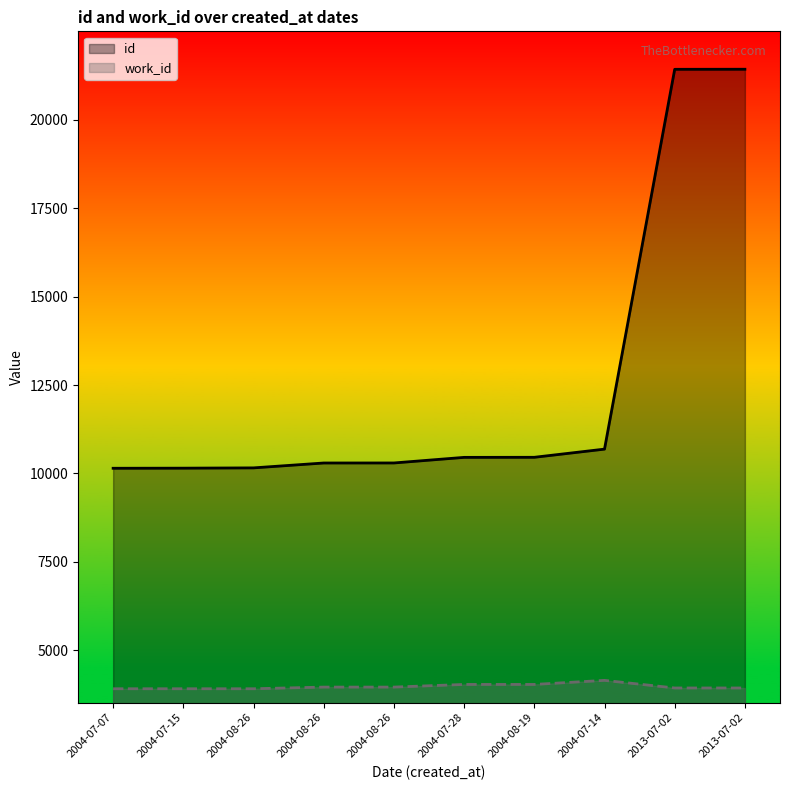

True or false: id and work_id cross at least once.

False